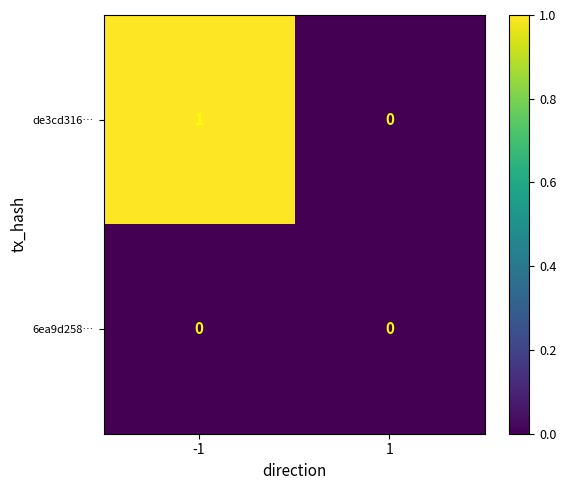

Rank the series at -1 from highest to lowest value.

de3cd316…, 6ea9d258…